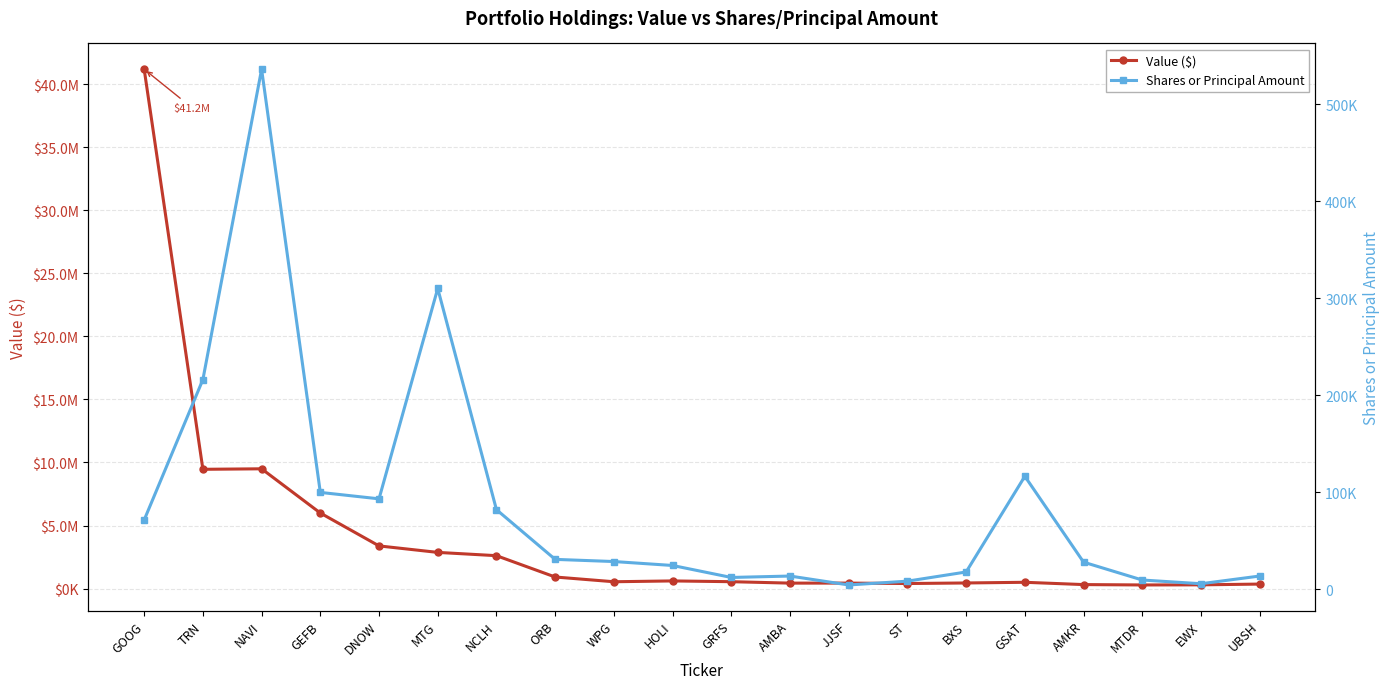

How many categories are shown in the chart?

20